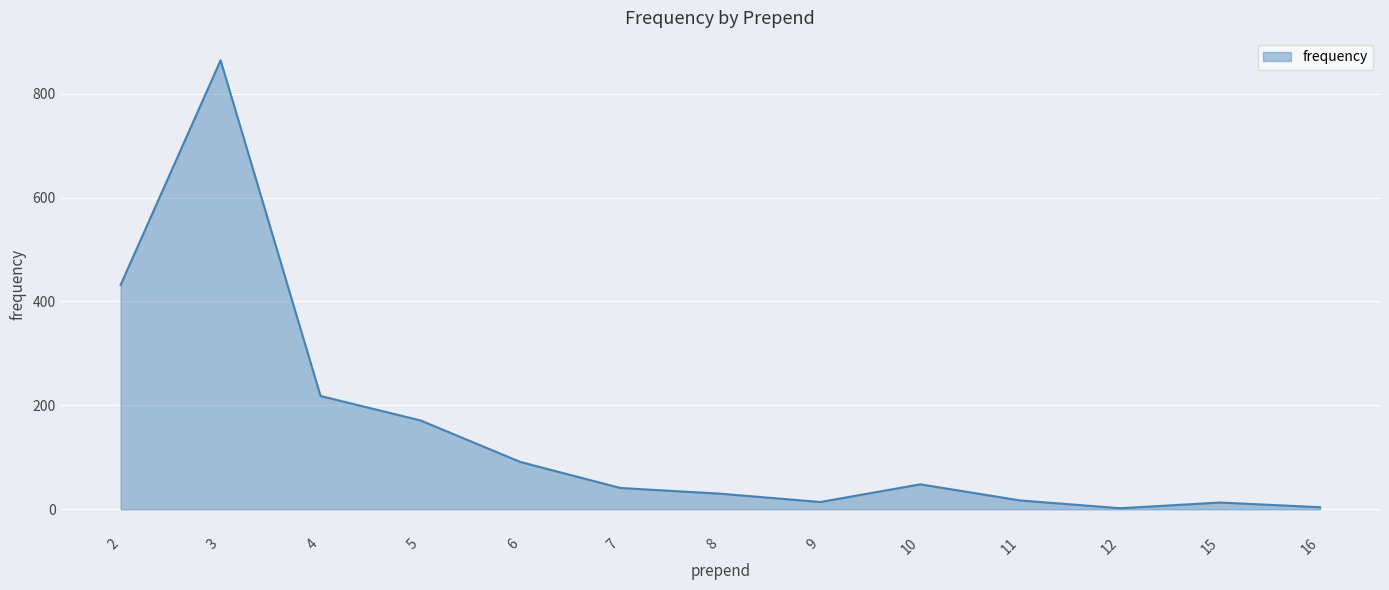

True or false: the data has more than 0 interior local peaks.

True